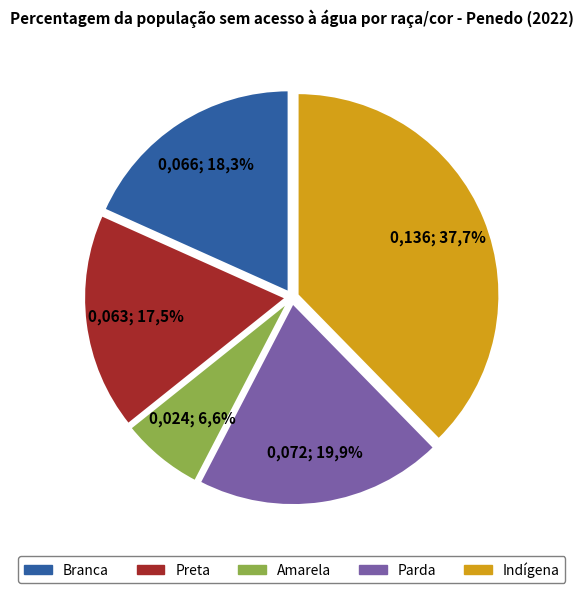

Which category has the smallest portion of the pie?

Amarela